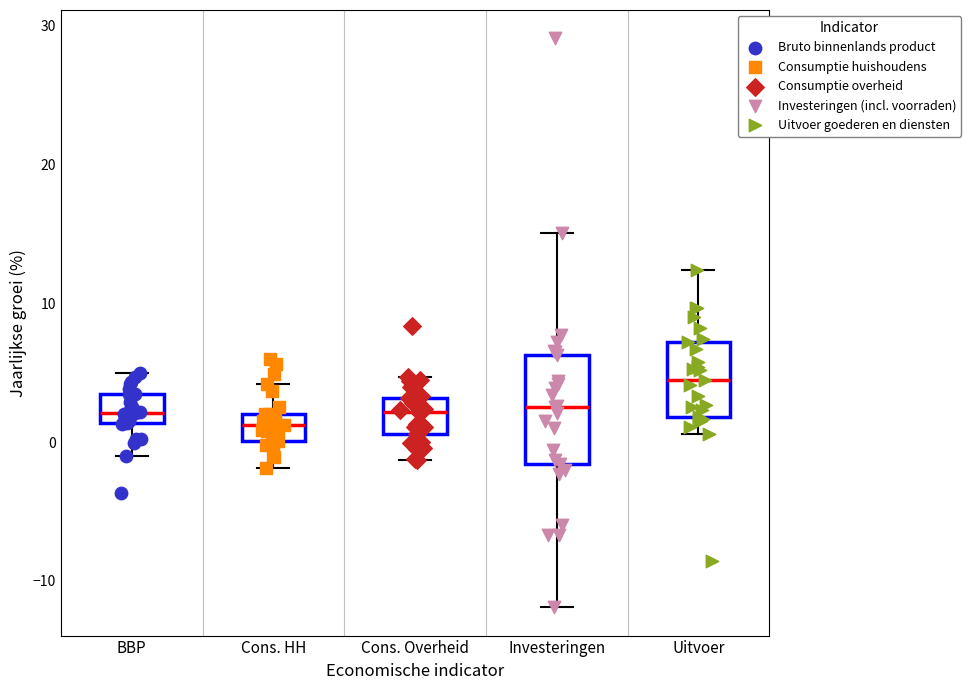

Which box is the tallest, from its lower edge to its upper edge?

Investeringen